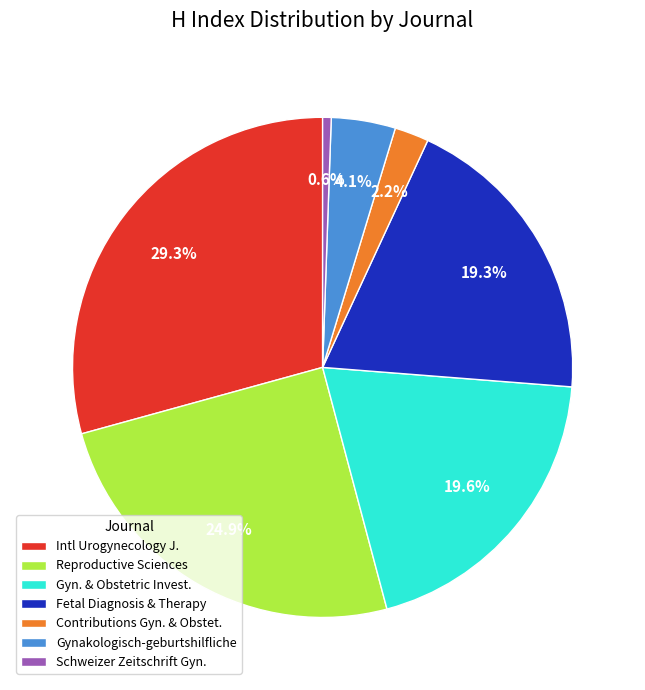

Which category has the biggest portion of the pie?

Intl Urogynecology J.